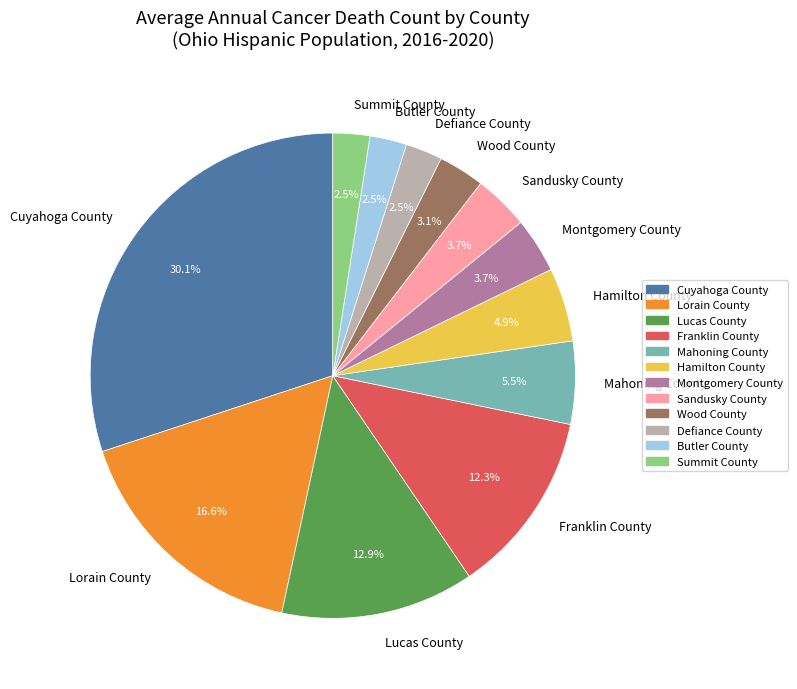

What is the ratio of the value at Butler County to the value at Wood County?

0.8